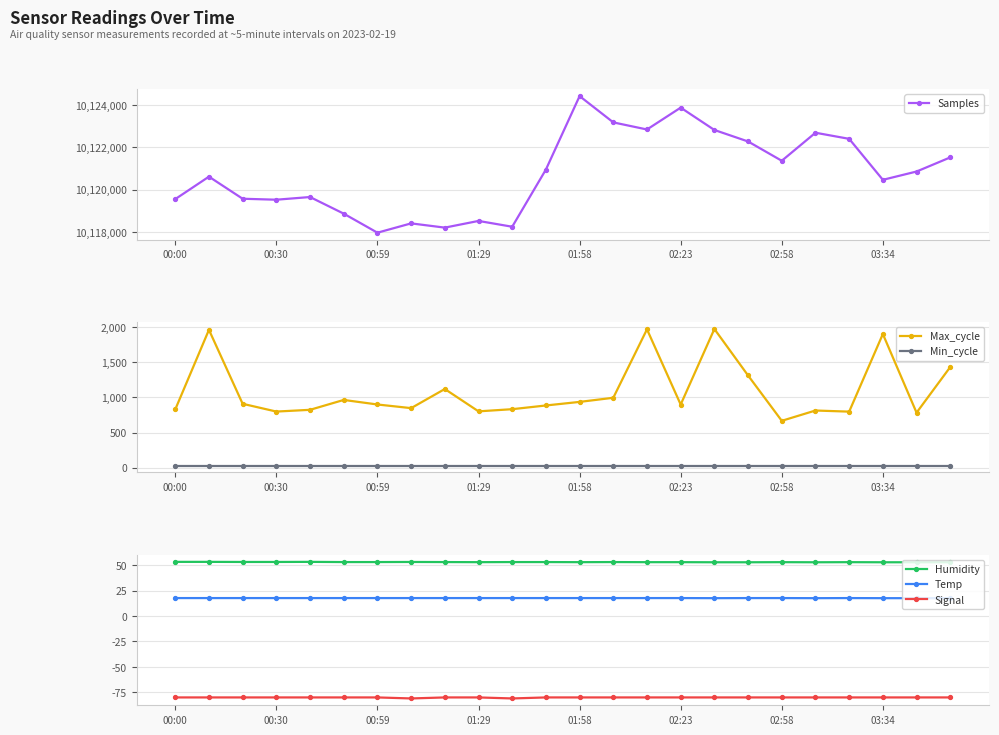

True or false: Min_cycle has a value of 15.9 at 23.

False